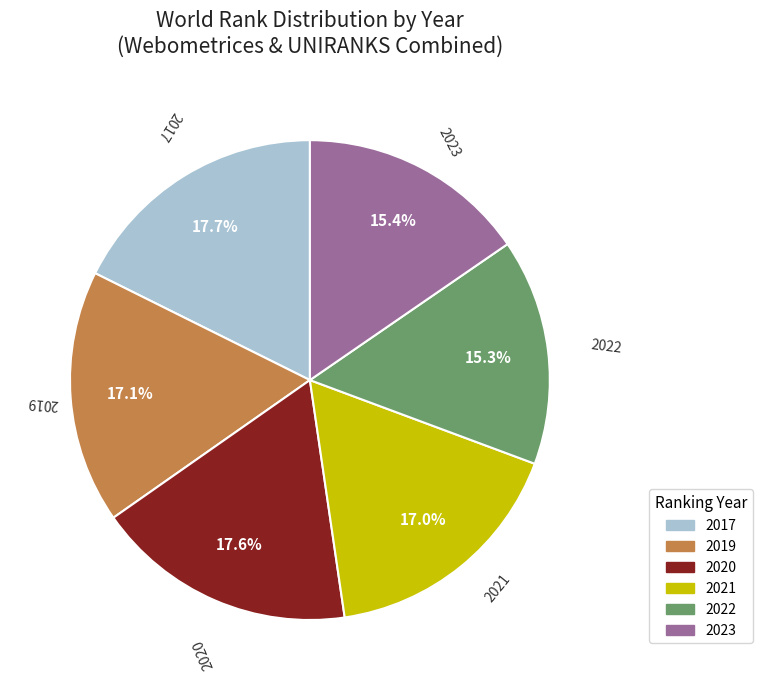

What is the ratio of the value at 2017 to the value at 2020?

1.0